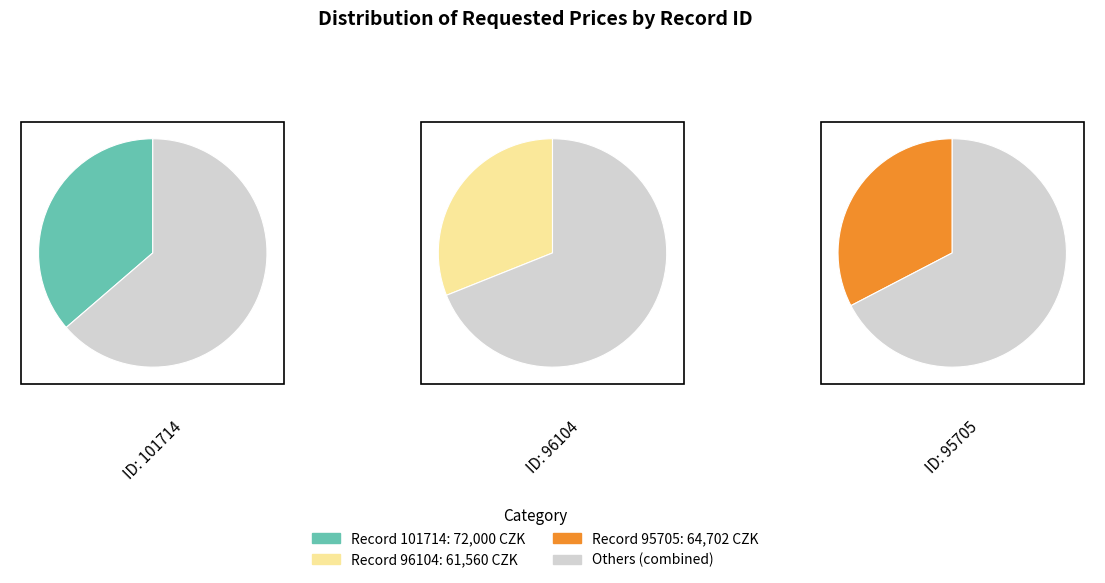

How much of the chart is everything except 96104?

69.0%